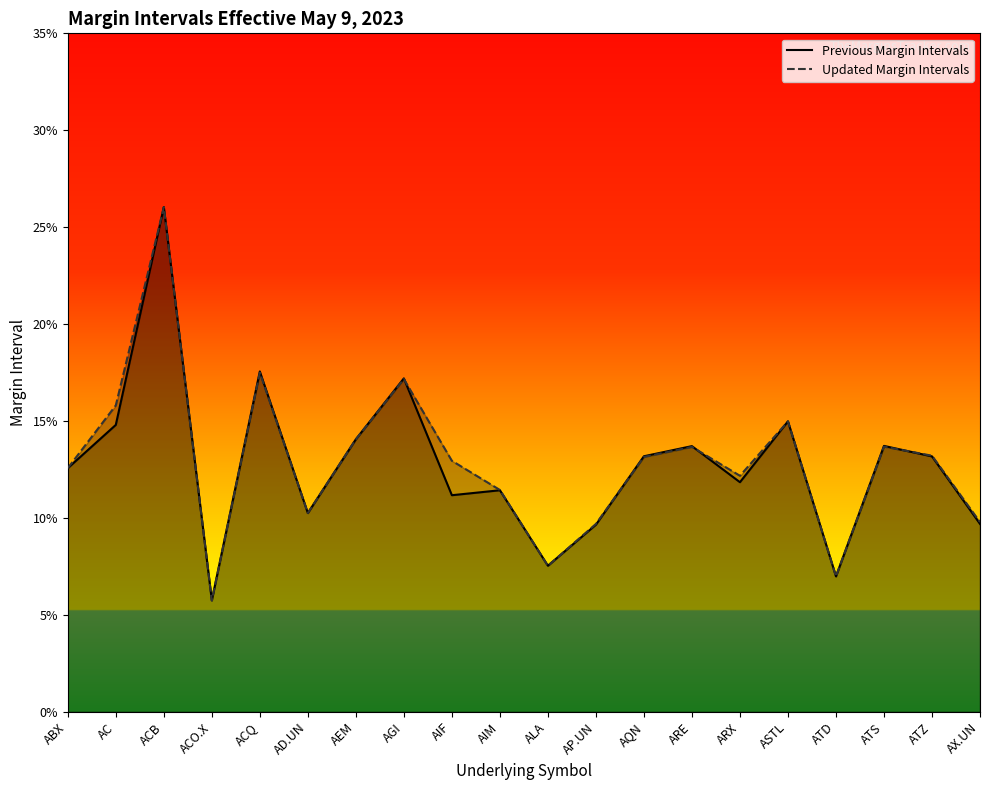

Where is the first local maximum for Updated Margin Intervals?

ACB